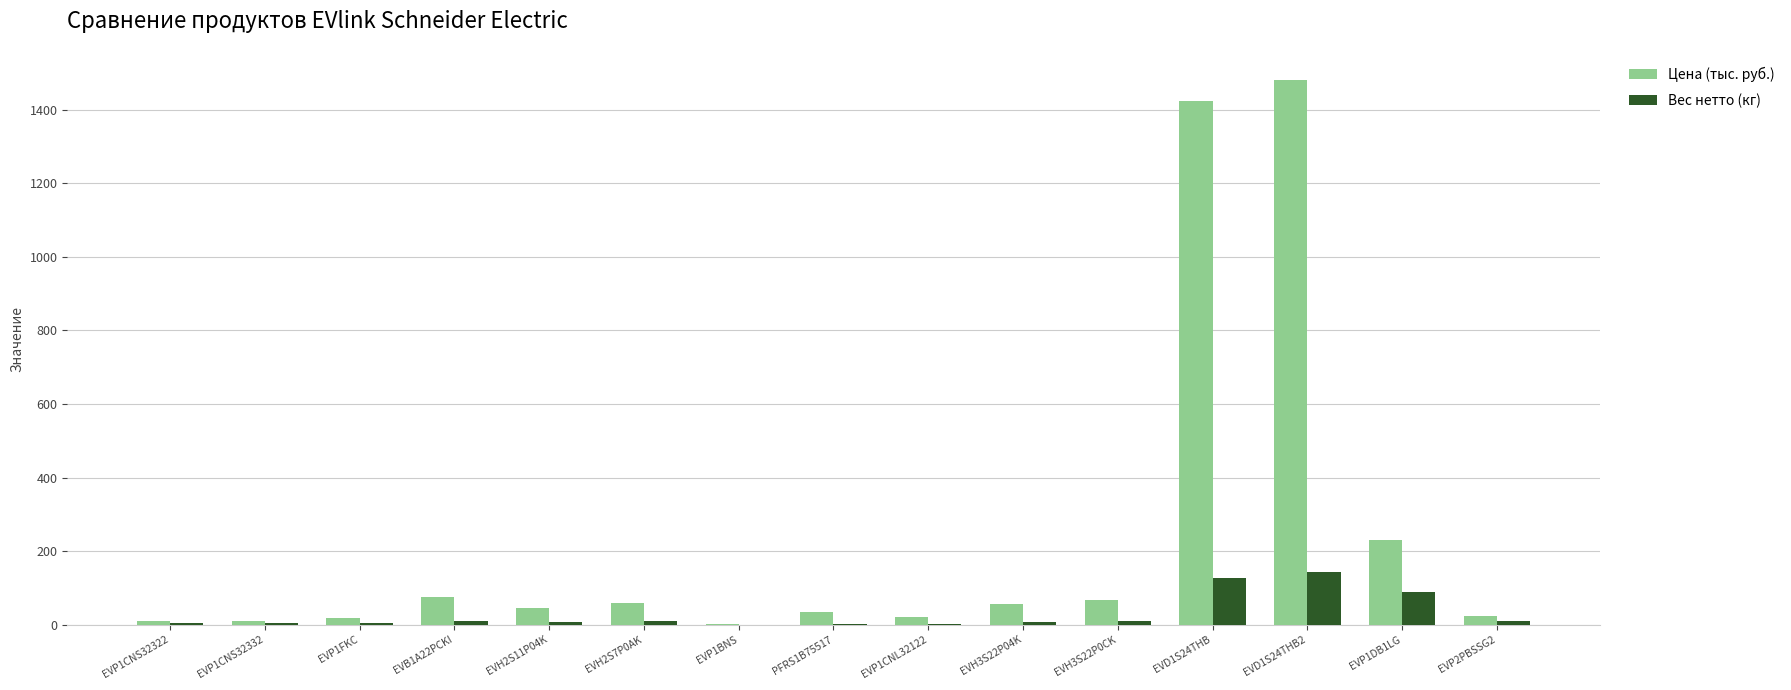

Where is Цена (тыс. руб.) nearest to the value 741?

EVP1DB1LG